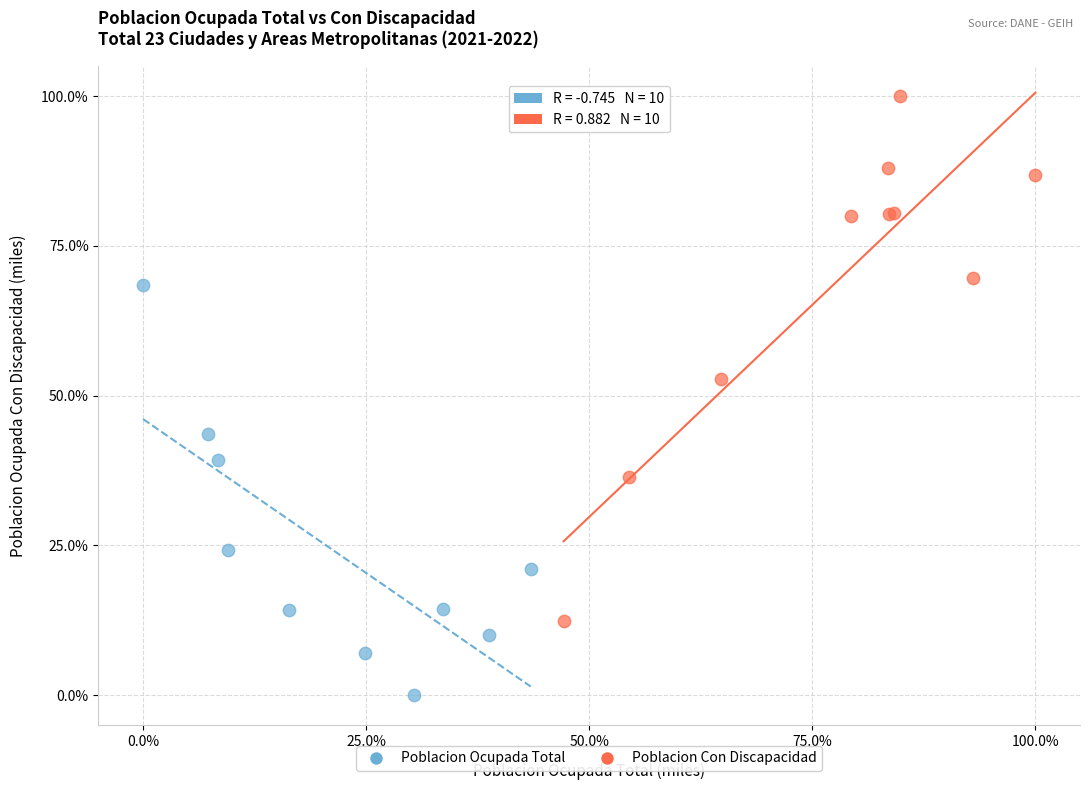

Which series contains the highest Y value?

Poblacion Con Discapacidad